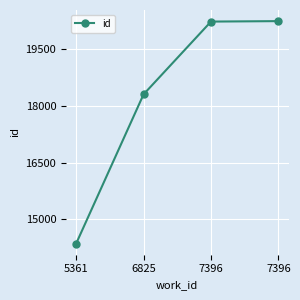

Reading right to left, extract all data points from this chart.

7396=20238	7396=20226	6825=18304	5361=14362